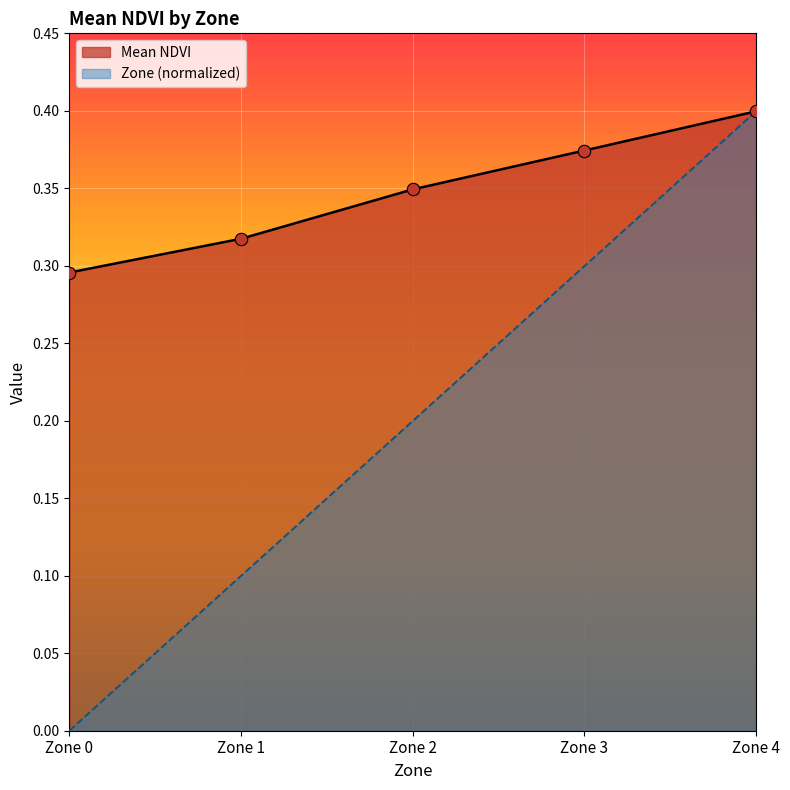

Which series contains the lowest Y value?

Zone